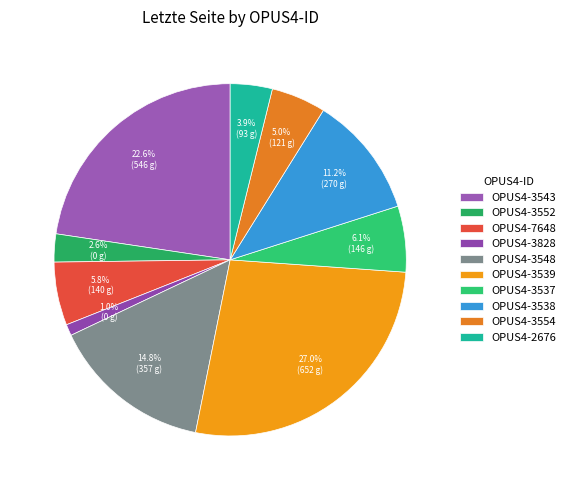

To the nearest percent, what is the average slice percentage?

10%